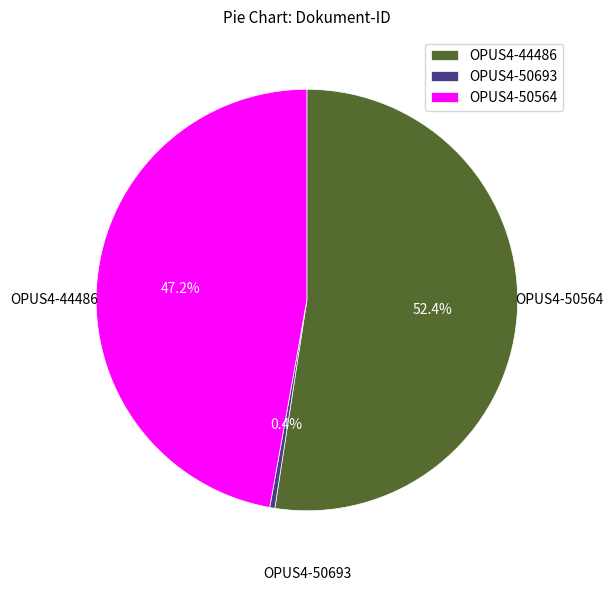

Rank the categories by value from highest to lowest.

OPUS4-44486, OPUS4-50564, OPUS4-50693